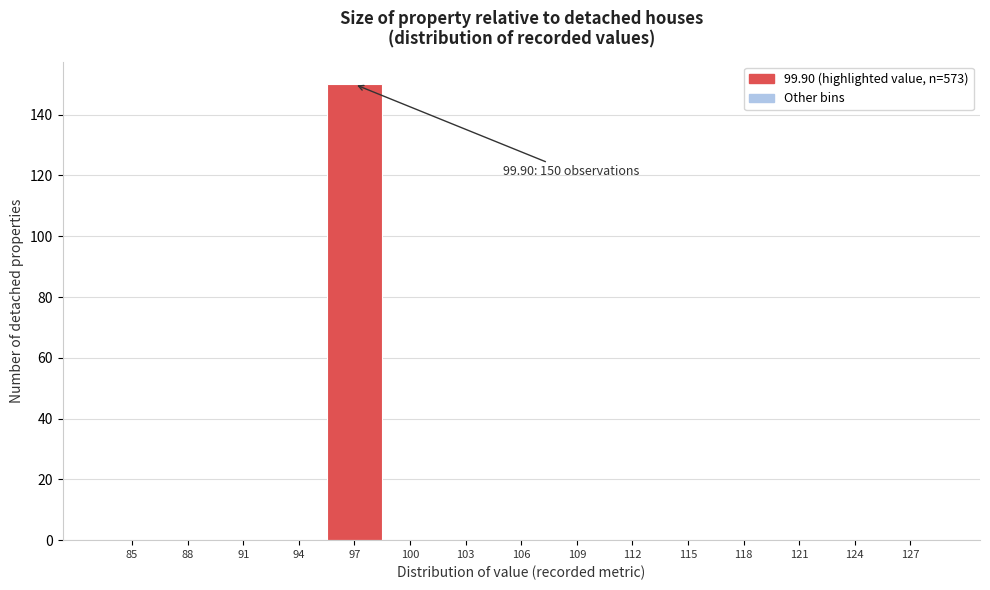

Reading left to right, what are all the values shown in this chart?

85=0	88=0	91=0	94=0	97=150	100=0	103=0	106=0	109=0	112=0	115=0	118=0	121=0	124=0	127=0